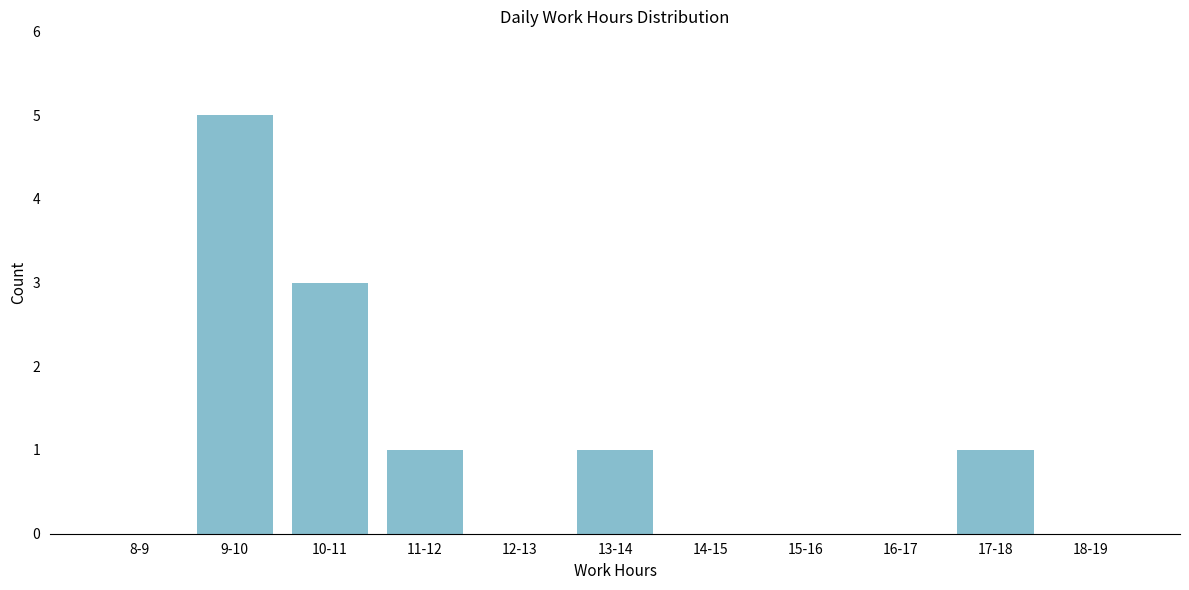

Reading left to right, transcribe all the data shown in this chart.

8-9=0	9-10=5	10-11=3	11-12=1	12-13=0	13-14=1	14-15=0	15-16=0	16-17=0	17-18=1	18-19=0